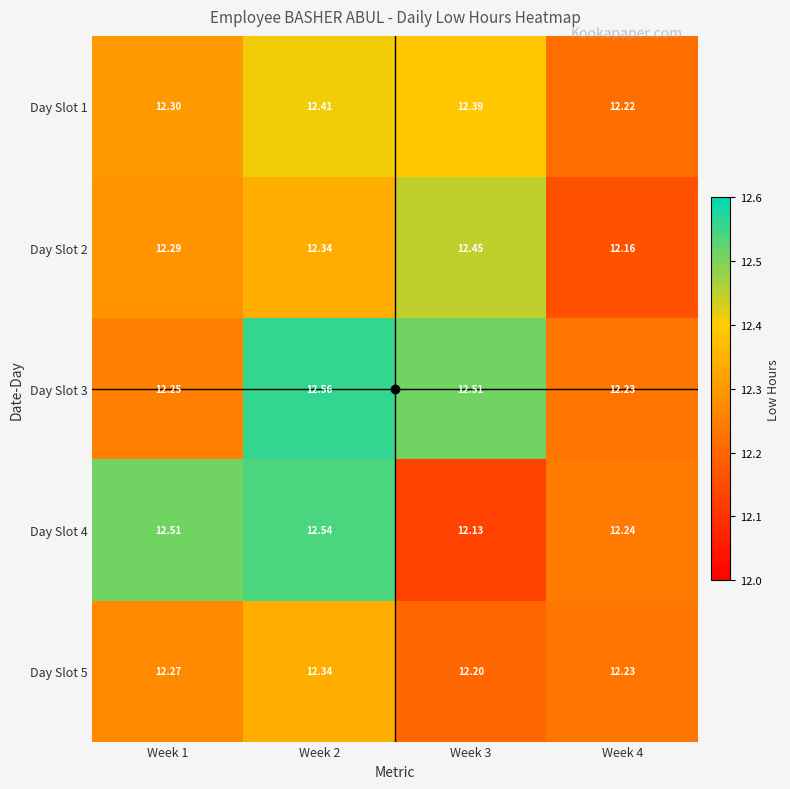

Rank the series by their maximum value, from lowest to highest.

Day Slot 5, Day Slot 1, Day Slot 2, Day Slot 4, Day Slot 3